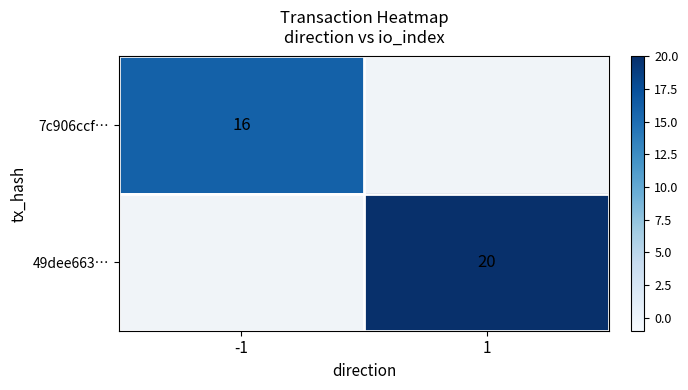

Is it true that 49dee663… equals 10 at 1?

False